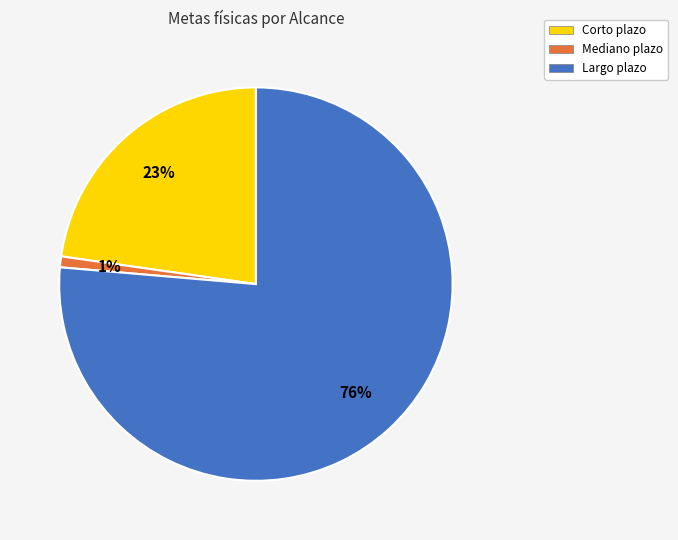

Which slice is the largest?

Largo plazo